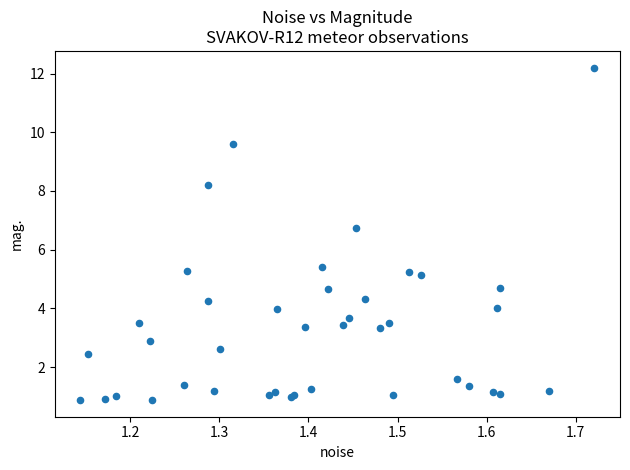

What Y value in the scatter plot is closest to 6?

5.4